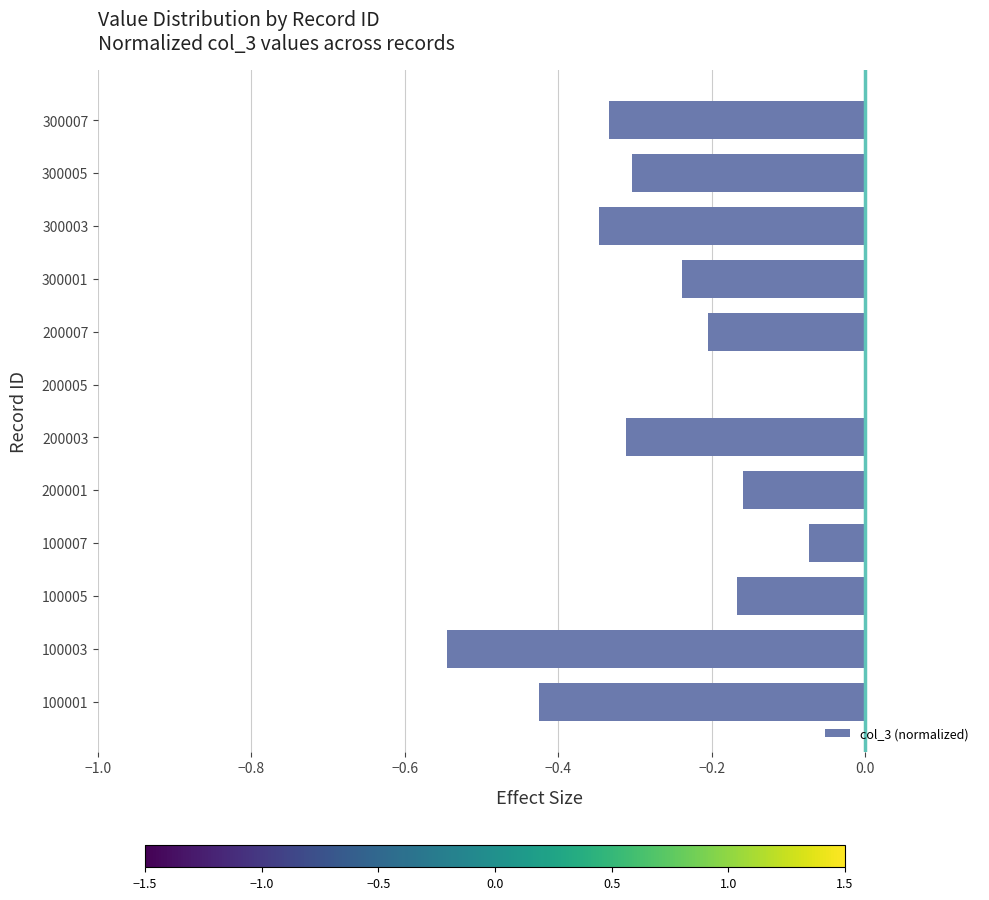

What is the sum of all values?

-3.1